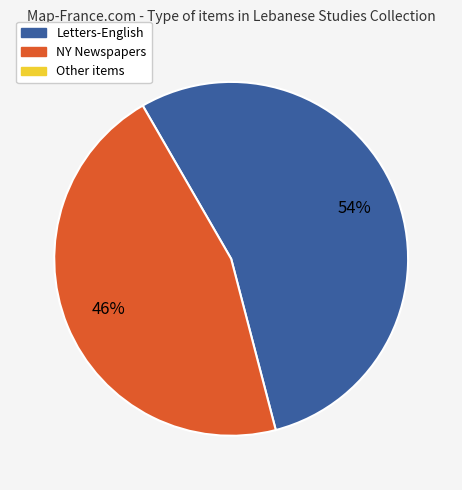

Does any single category account for the majority?

Yes